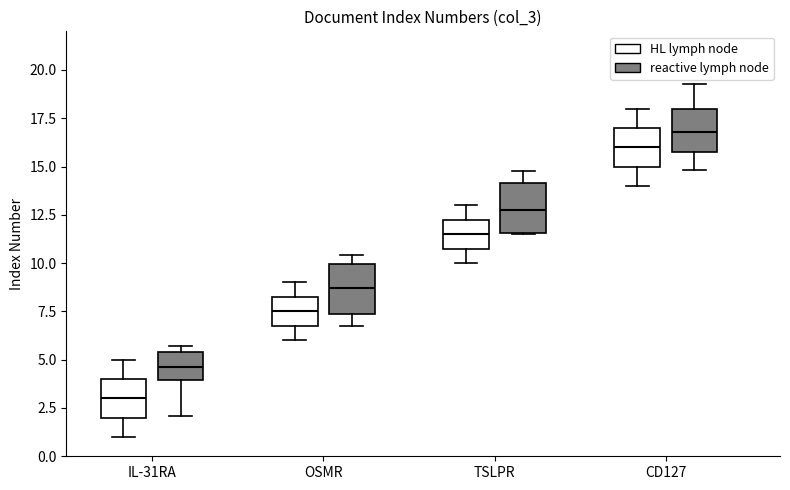

Reading left to right, transcribe this box plot: for each box, give where its median line is, the range the box spans, and where its two whiskers end, as read against the y-axis. The values are not printed on the chart, so give them approximately, as read against the axis.

IL-31RA (HL lymph node): median 3.0, box 2.0 to 4.0, whiskers 1.0 to 5.0
IL-31RA (reactive lymph node): median 4.5, box 4.0 to 5.5, whiskers 2.0 to 5.5 (just above the box's upper edge)
OSMR (HL lymph node): median 7.5, box 7.0 to 8.5, whiskers 6.0 to 9.0
OSMR (reactive lymph node): median 8.5, box 7.5 to 10.0, whiskers 6.5 to 10.5
TSLPR (HL lymph node): median 11.5, box 11.0 to 12.5, whiskers 10.0 to 13.0
TSLPR (reactive lymph node): median 13.0, box 11.5 to 14.0, whiskers 11.5 to 14.5
CD127 (HL lymph node): median 16.0, box 15.0 to 17.0, whiskers 14.0 to 18.0
CD127 (reactive lymph node): median 17.0, box 16.0 to 18.0, whiskers 15.0 to 19.5